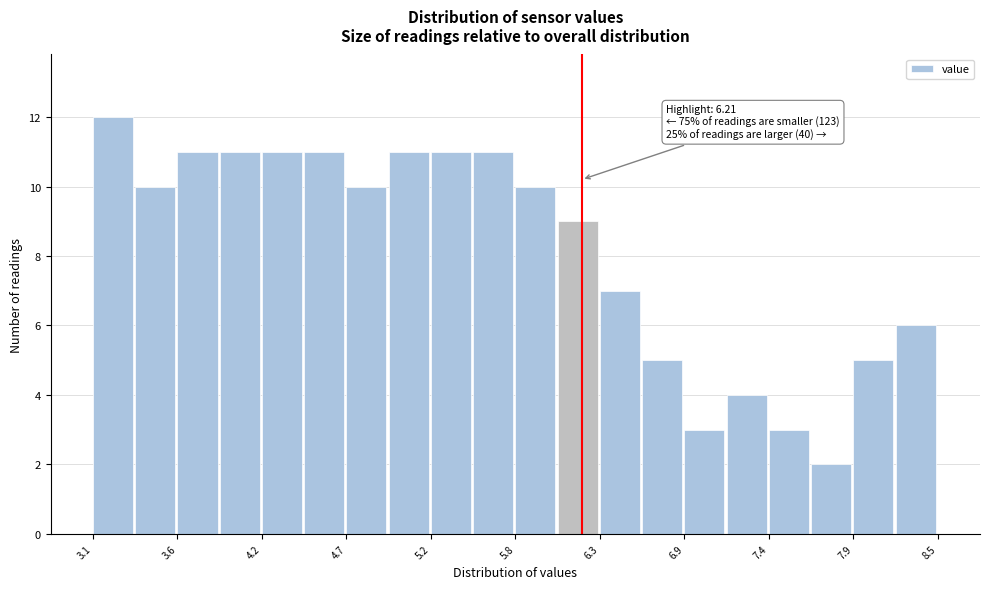

Around what value on the x-axis is the tallest bar? Give the approximate position of its centre, as read against the axis.

3.2